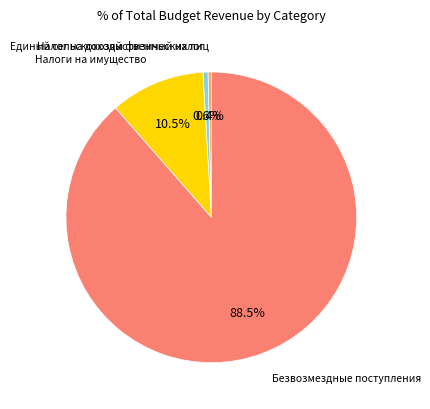

Is there a majority slice in this chart?

Yes